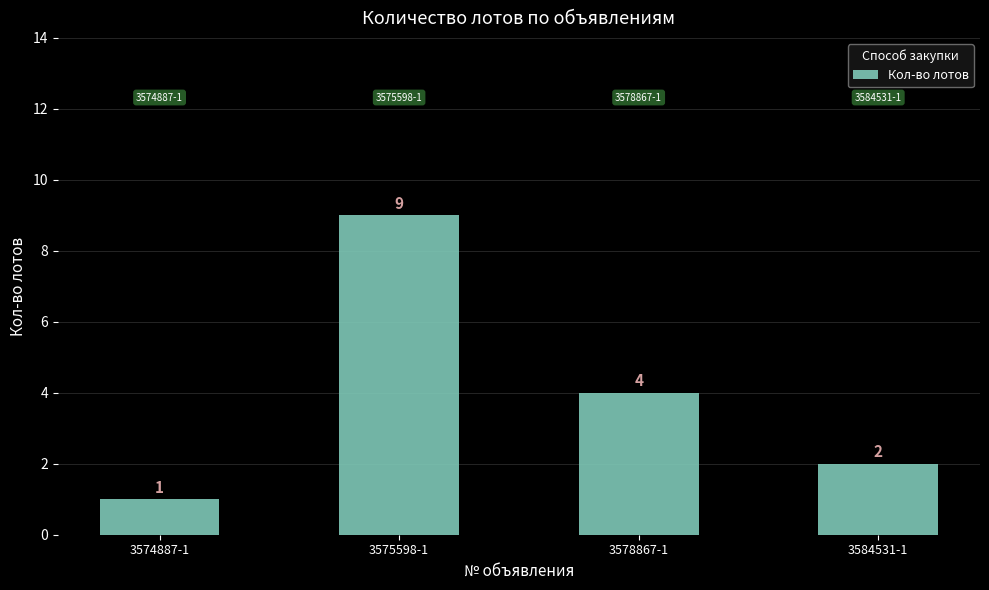

Is it true that the value at 3584531-1 is 1?

False